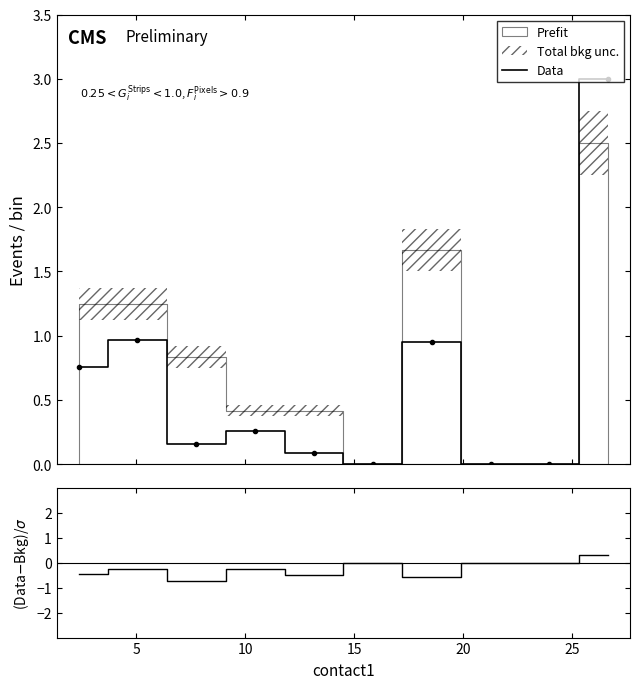

What is the average value of the (contact2-flow2)/σ series?

-0.2